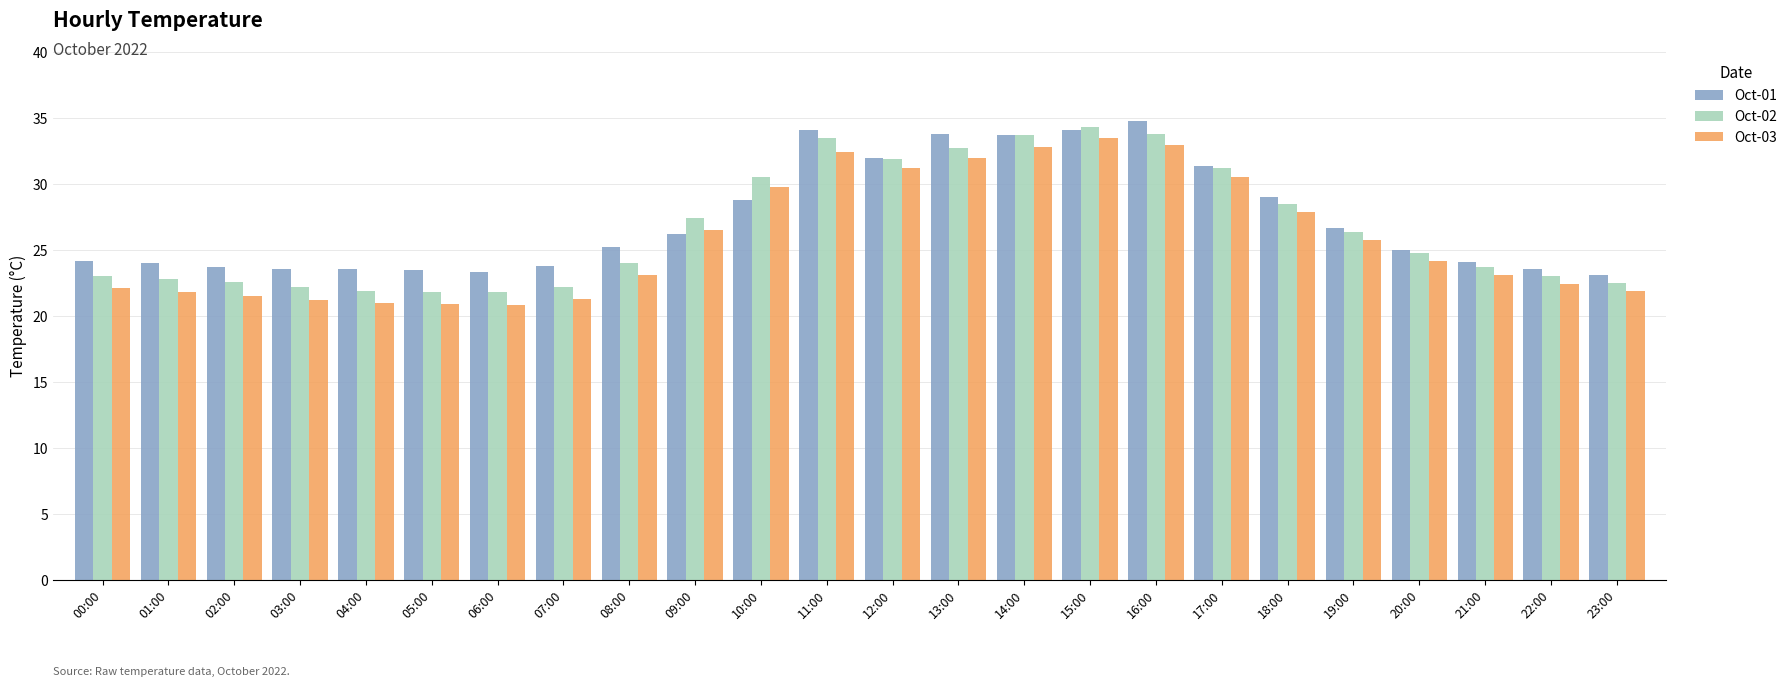

What is the minimum value for Oct-02?

21.8